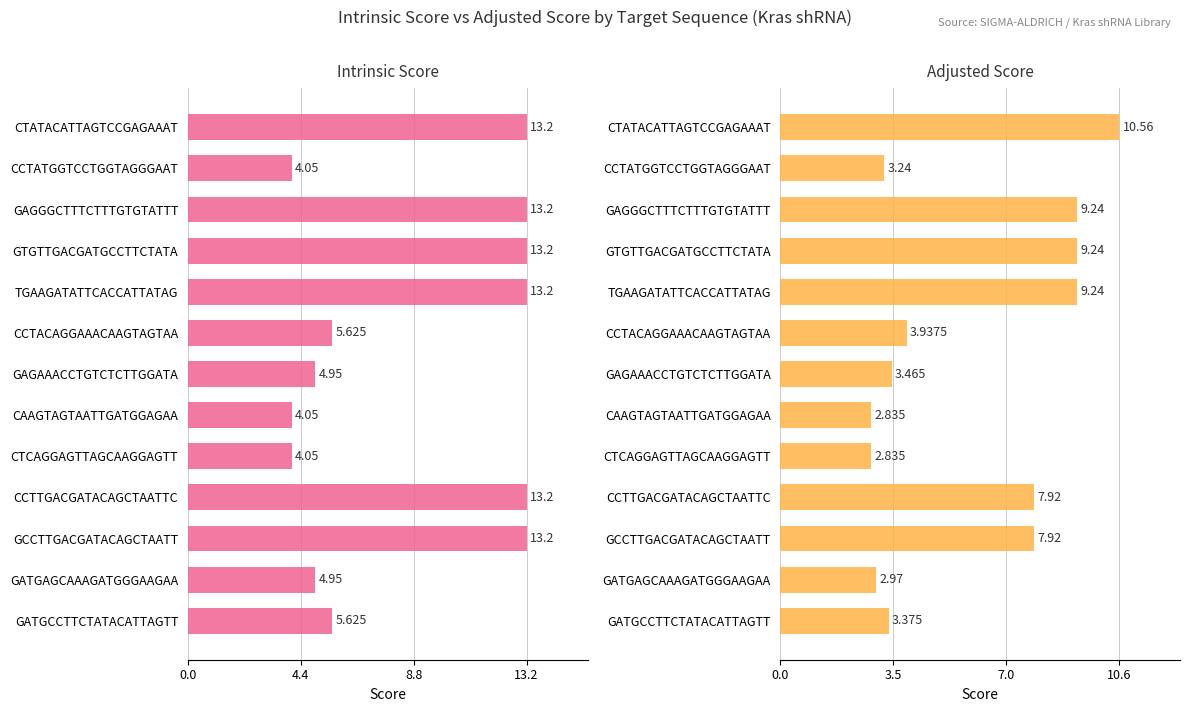

True or false: Adjusted Score has a value of 3.0 at TGAAGATATTCACCATTATAG.

False